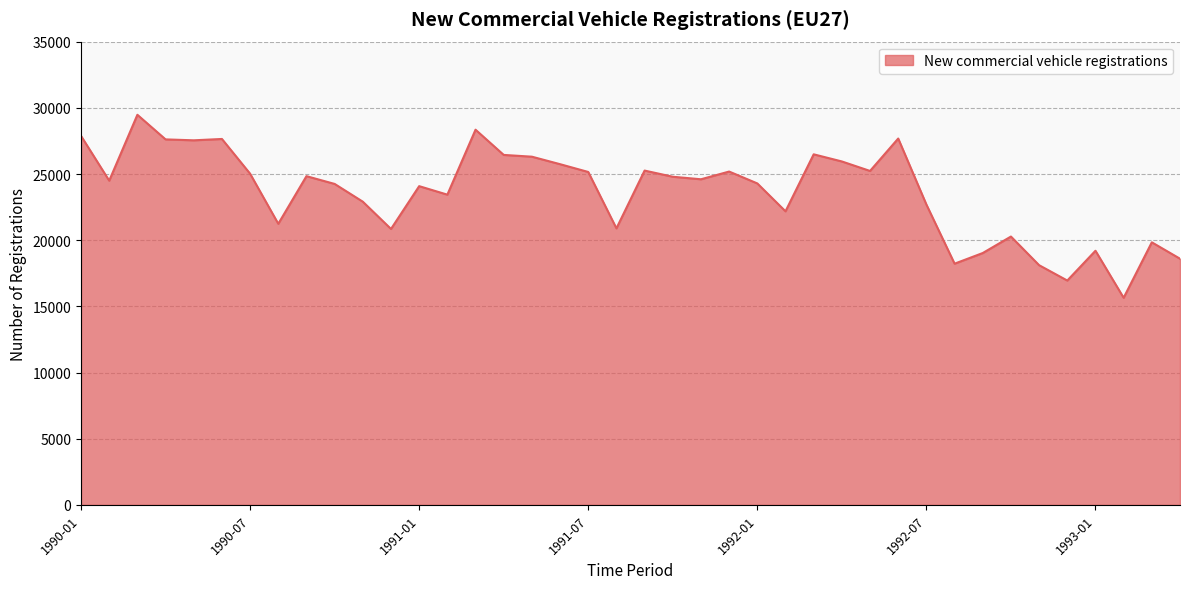

What is the smallest value displayed?

15648